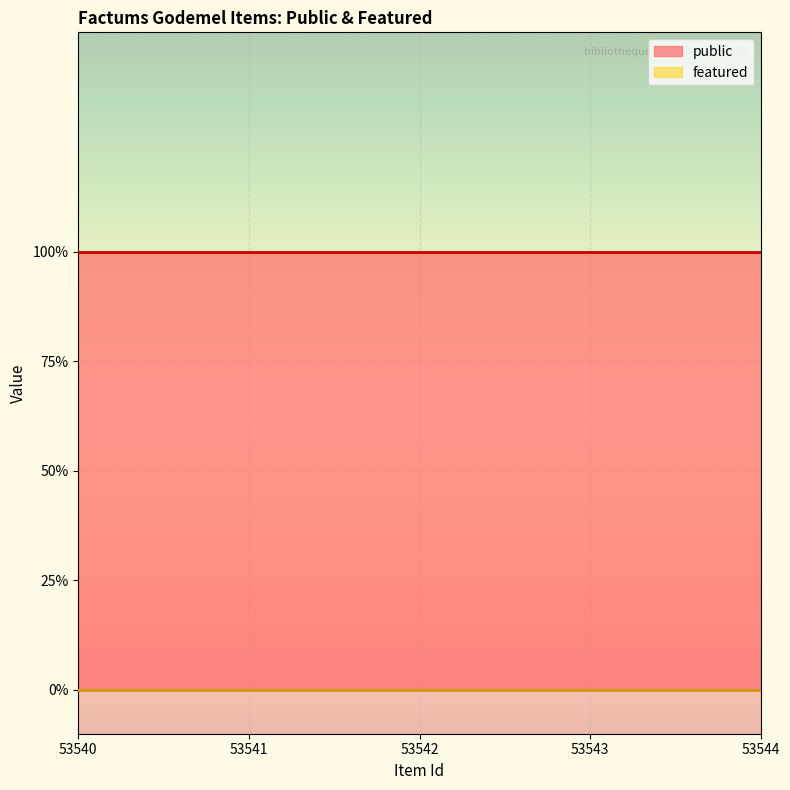

List the series in order of their overall mean, highest first.

public, featured